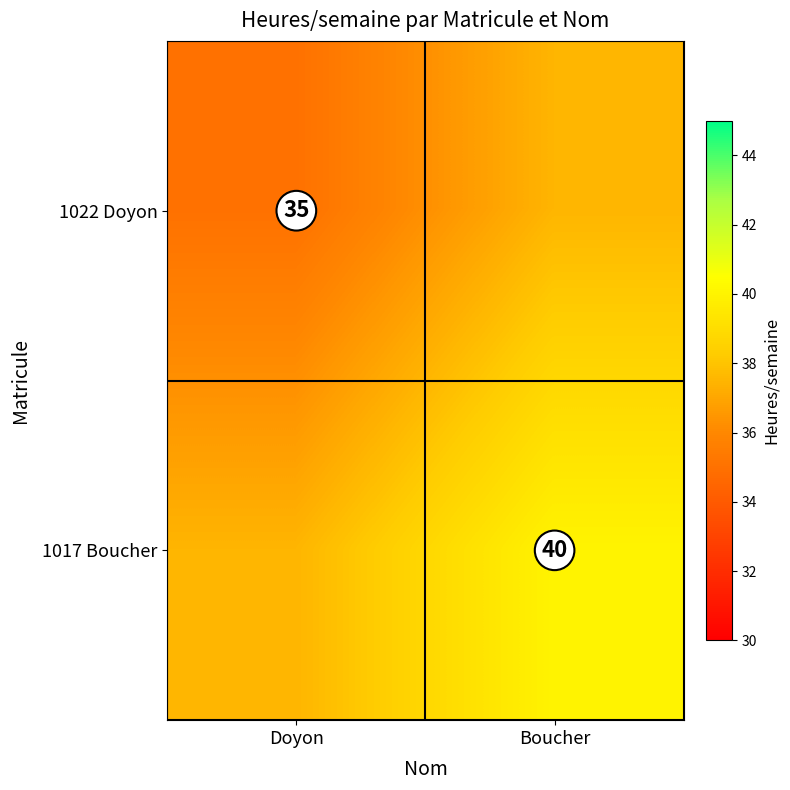

The value of 1022 Doyon at Doyon is 35.0. True or false?

True